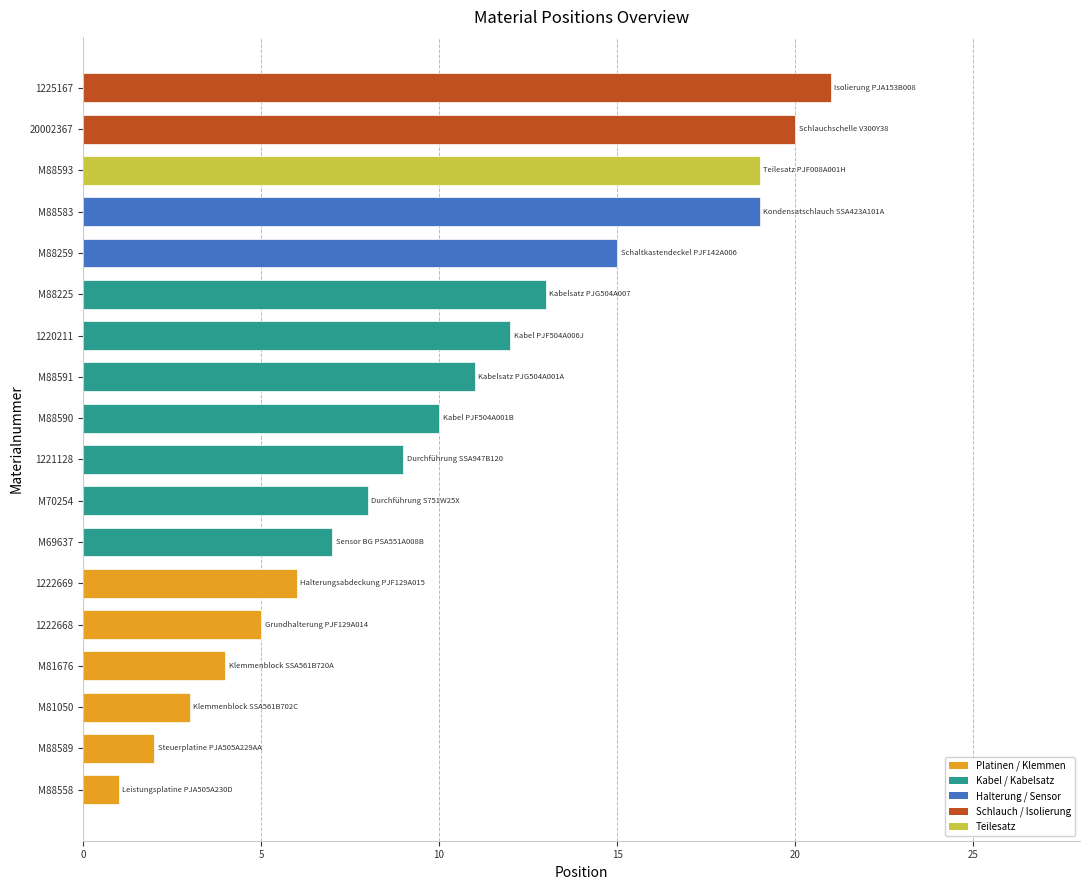

Reading bottom to top, list all the values displayed in this chart.

M88558=1	M88589=2	M81050=3	M81676=4	1222668=5	1222669=6	M69637=7	M70254=8	1221128=9	M88590=10	M88591=11	1220211=12	M88225=13	M88259=15	M88583=19	M88593=19	20002367=20	1225167=21